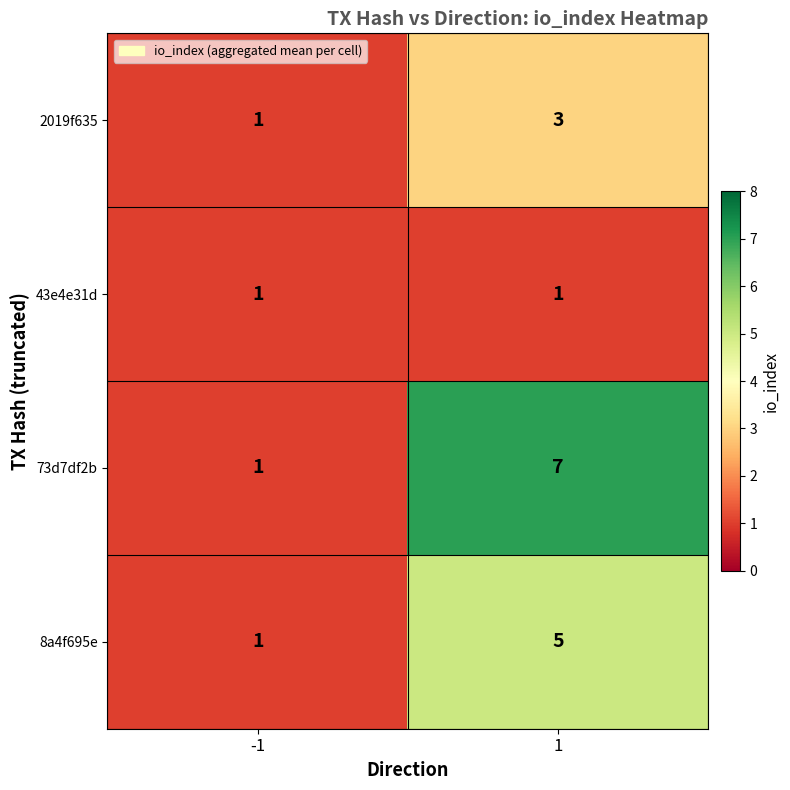

What is the maximum value for 8a4f695e?

5